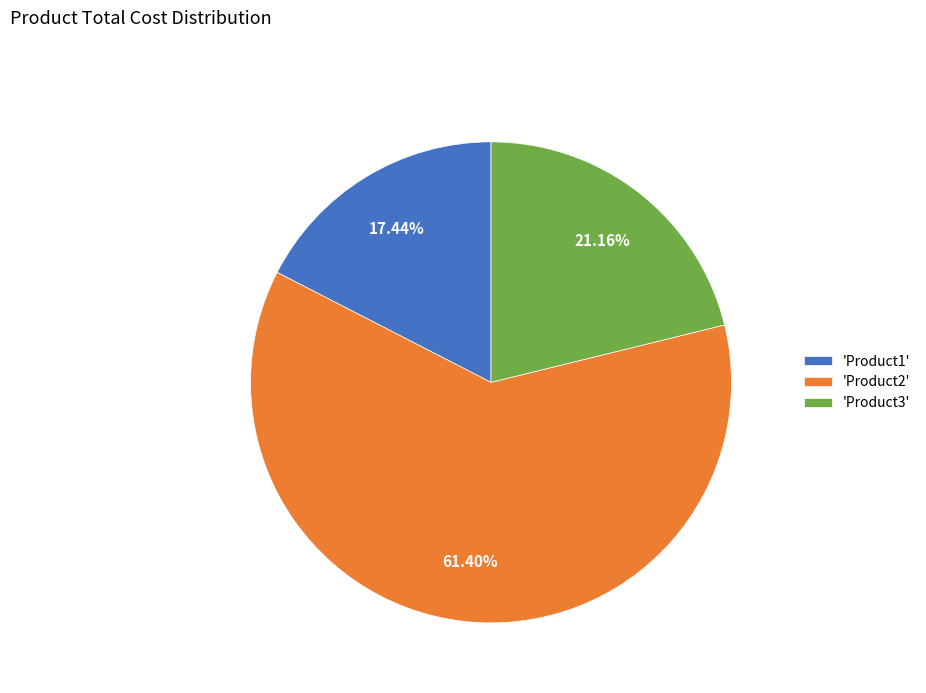

Rank the categories by value from lowest to highest.

'Product1', 'Product3', 'Product2'